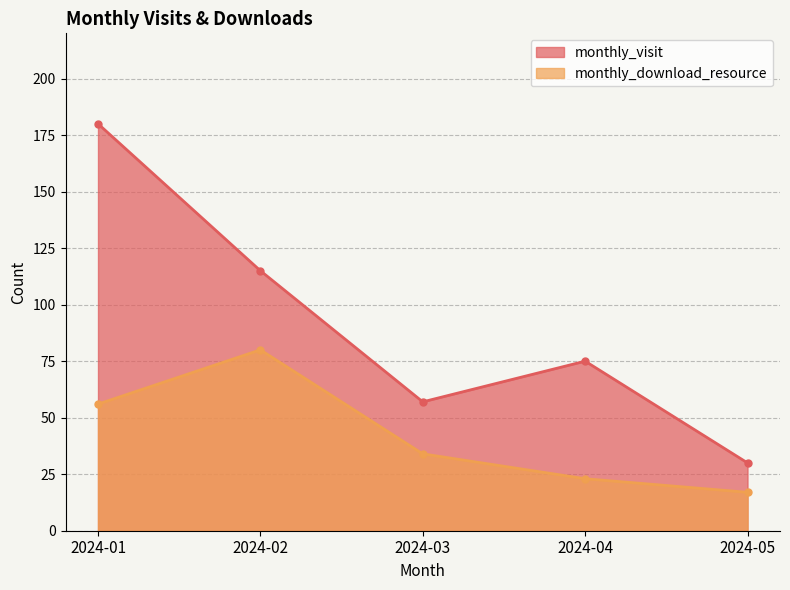

Which category has the highest value in the monthly_download_resource series?

2024-02